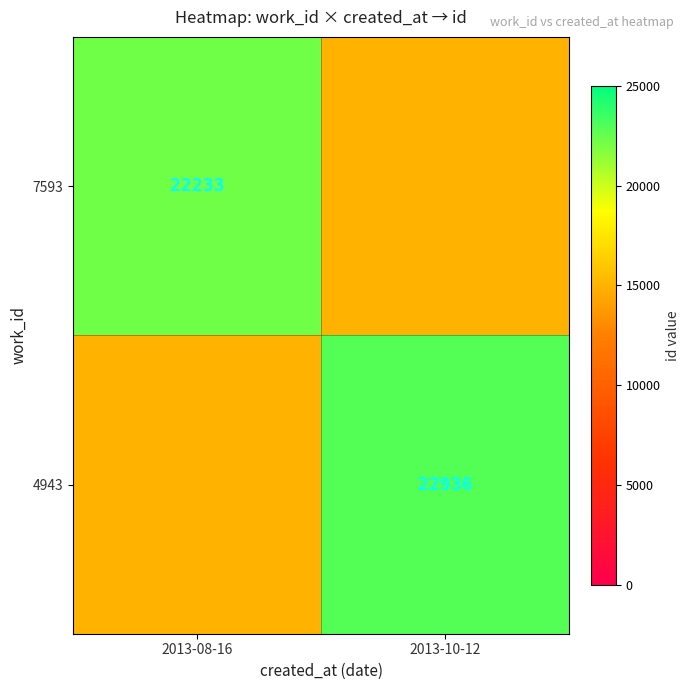

List the series in order of their overall mean, highest first.

7593, 4943